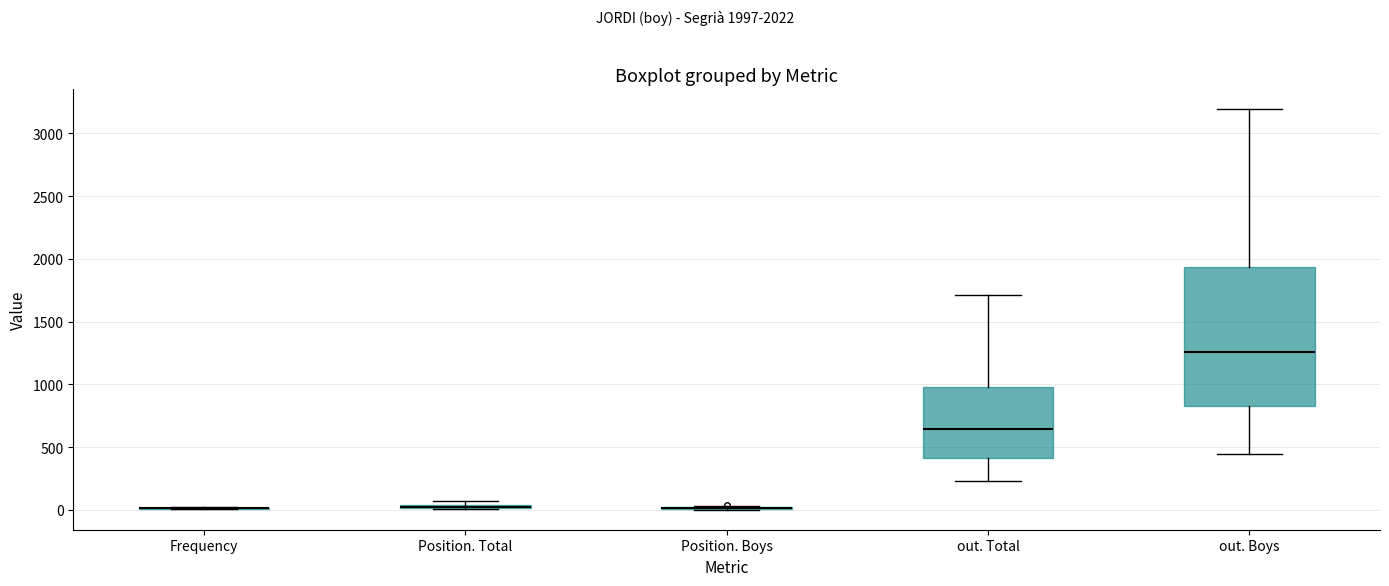

Which box is the tallest, from its lower edge to its upper edge?

out. Boys